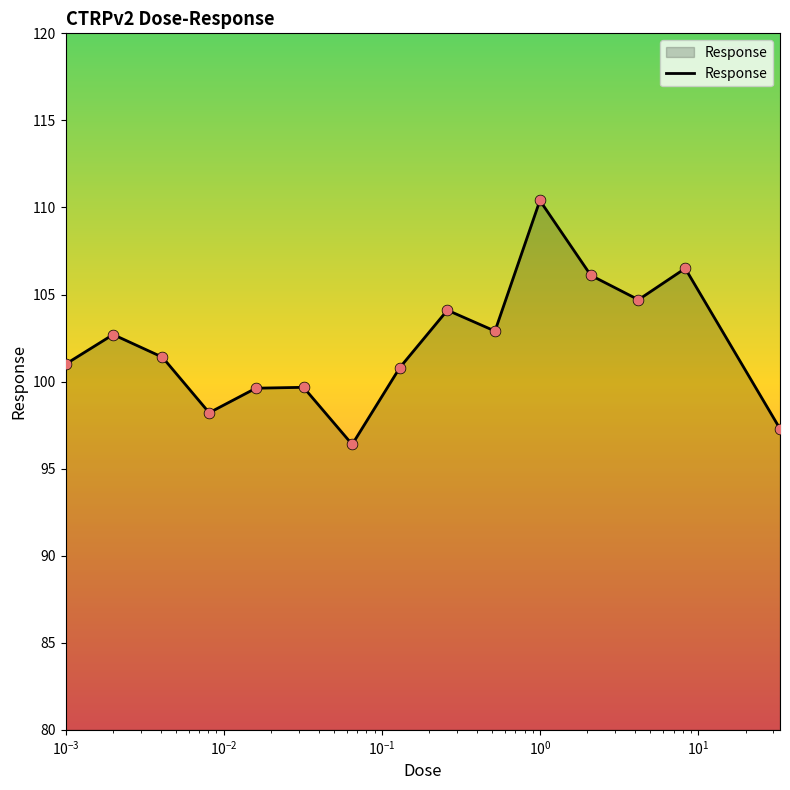

What is the difference between the maximum and minimum values?

14.0